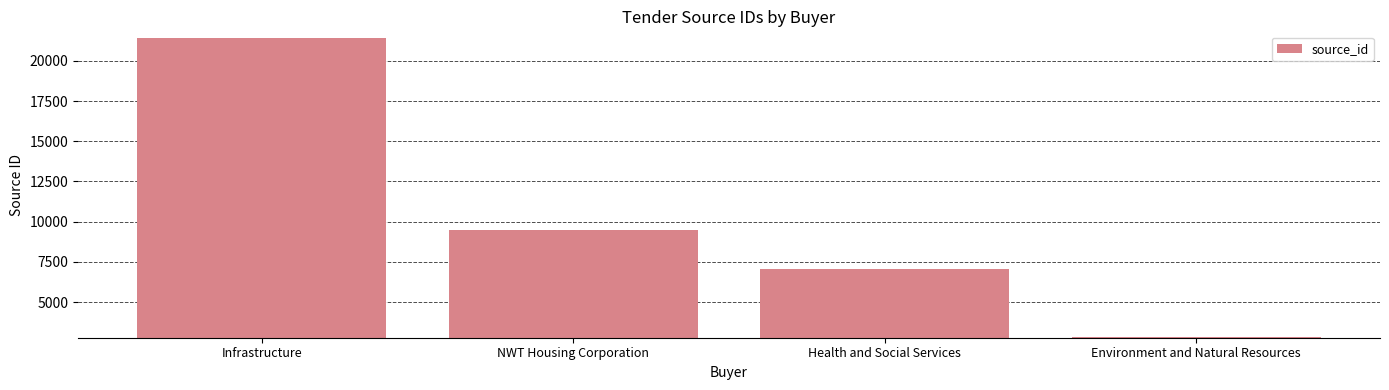

What is the average value?

10202